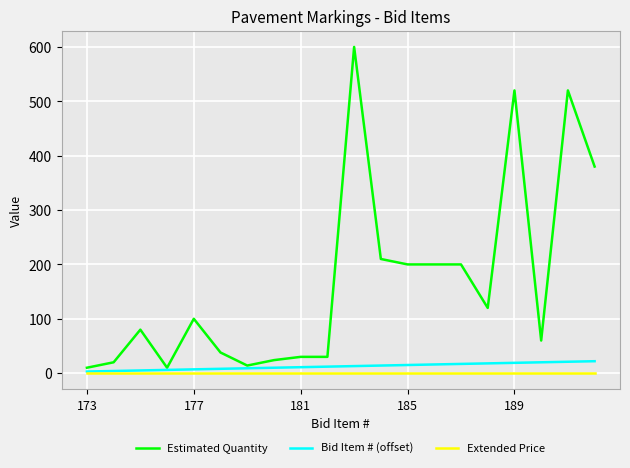

Which series has the widest spread of values?

Estimated Quantity